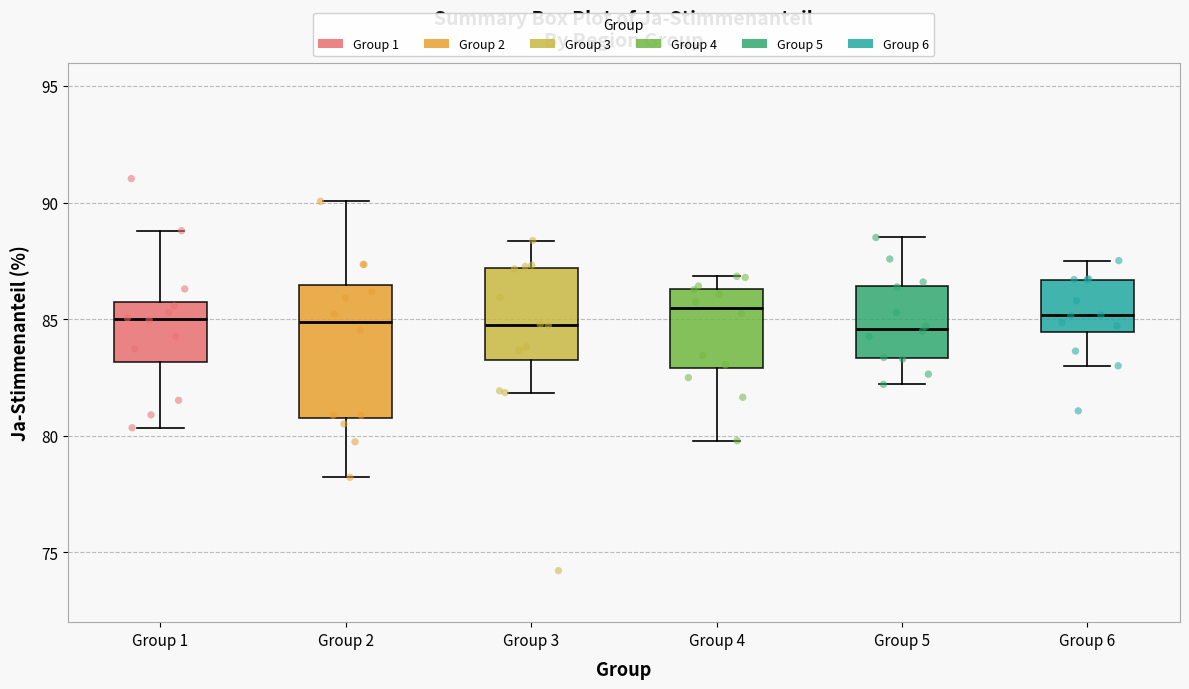

Comparing the boxes themselves (not the whiskers), which one is the tallest?

Group 2